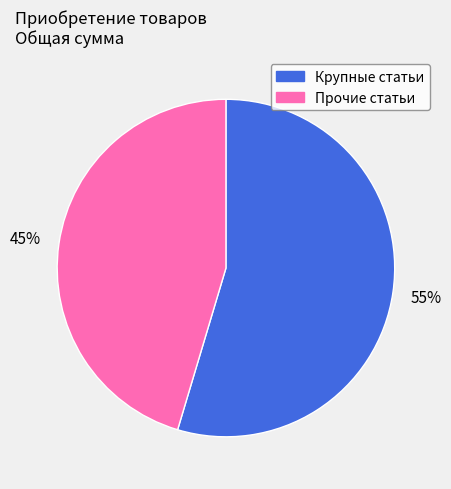

Count the number of slices in the pie.

2